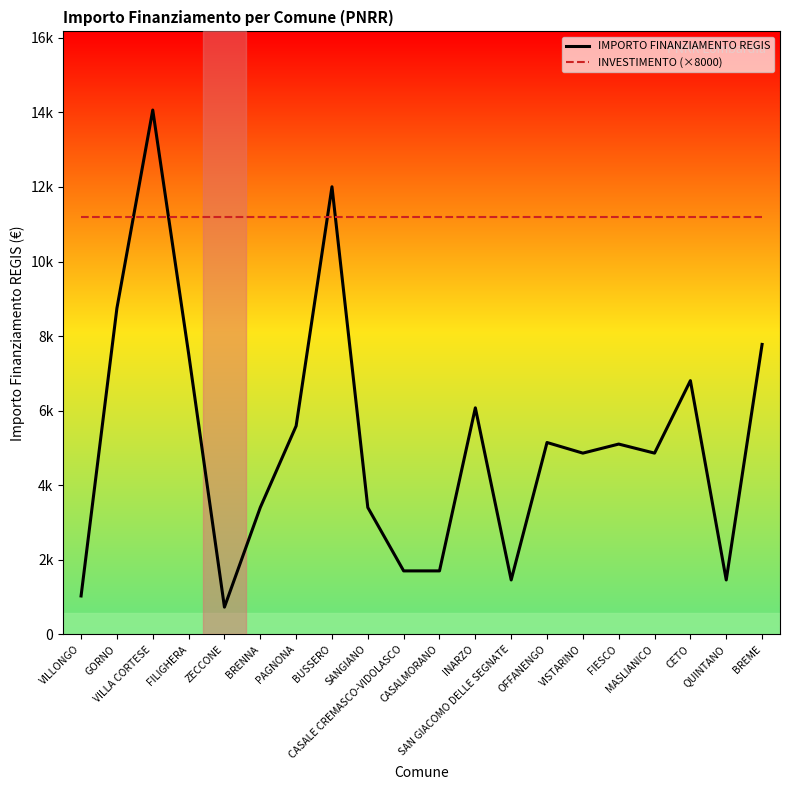

Rank the series by their average value, from highest to lowest.

INVESTIMENTO (×8000), IMPORTO FINANZIAMENTO REGIS